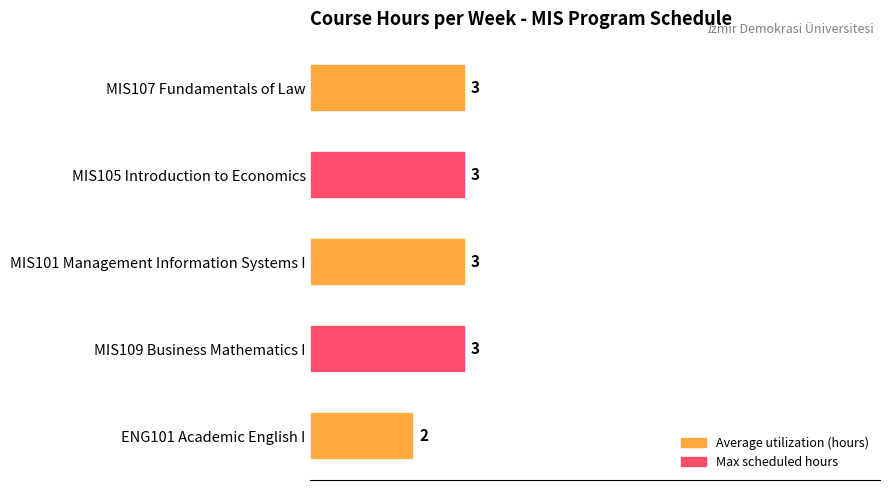

The chart shows a value of 3 at MIS107 Fundamentals of Law. True or false?

True